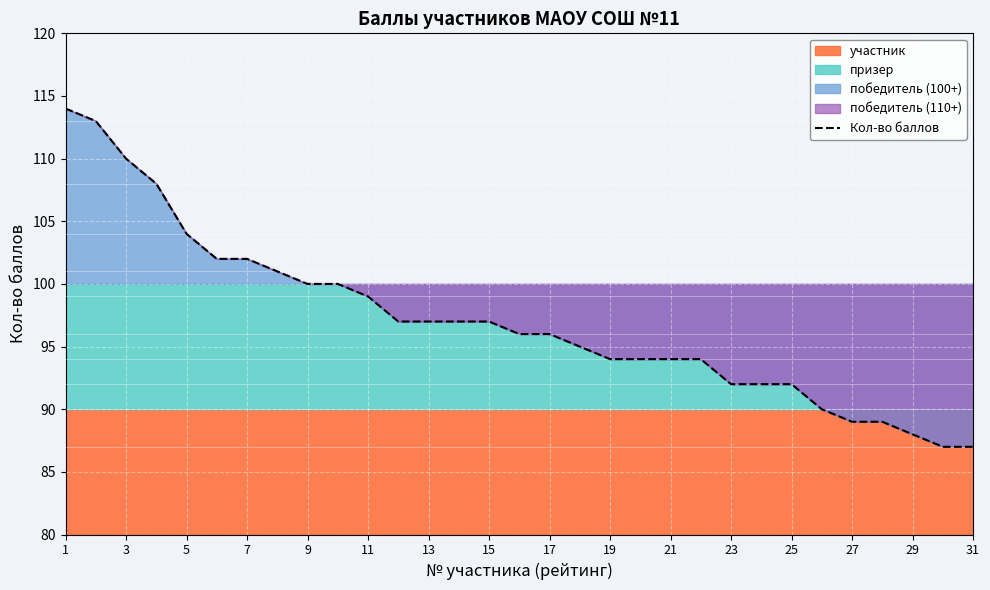

Is it true that Кол-во баллов equals 36 at 9?

False